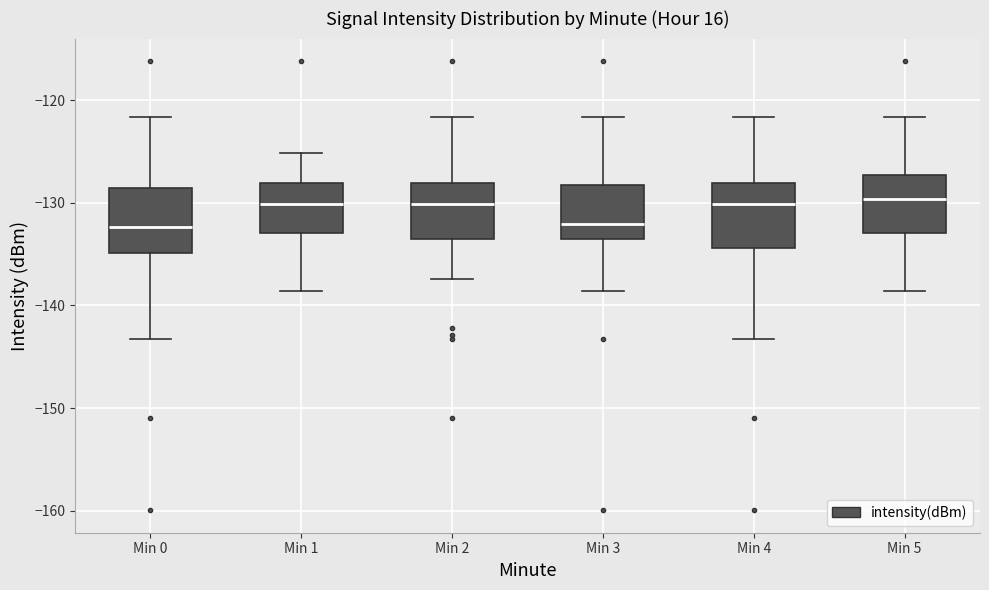

Reading left to right, read every box against the y-axis: the position of its median line, the range the box covers, and the ends of its whiskers. The values are not printed on the chart, so give them approximately, as read against the axis.

Min 0: median -132, box -135 to -129, whiskers -143 to -122
Min 1: median -130, box -133 to -128, whiskers -139 to -125
Min 2: median -130, box -134 to -128, whiskers -137 to -122
Min 3: median -132, box -134 to -128, whiskers -139 to -122
Min 4: median -130, box -134 to -128, whiskers -143 to -122
Min 5: median -130, box -133 to -127, whiskers -139 to -122